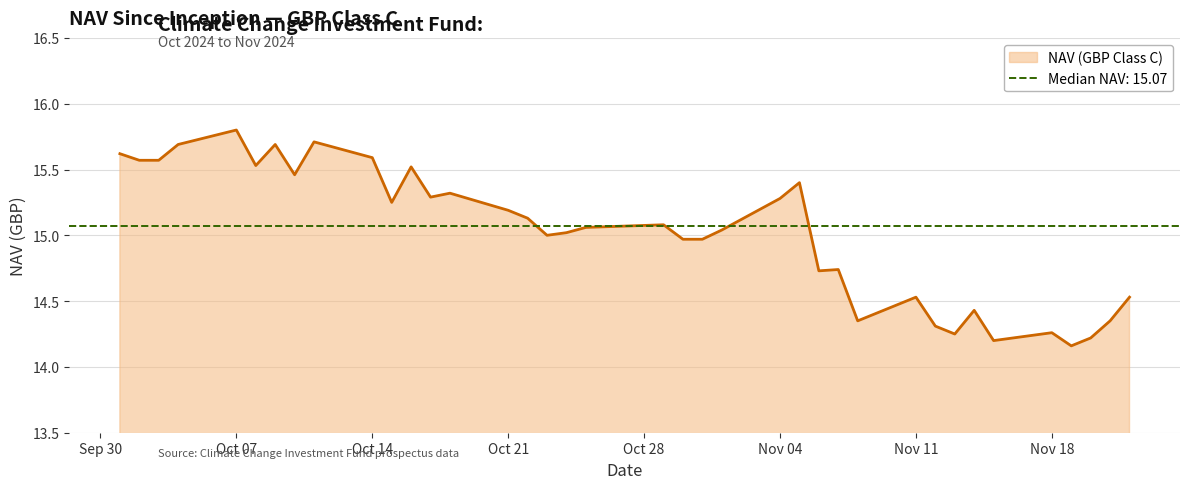

What value does the data have at 11/05/2024?

15.4